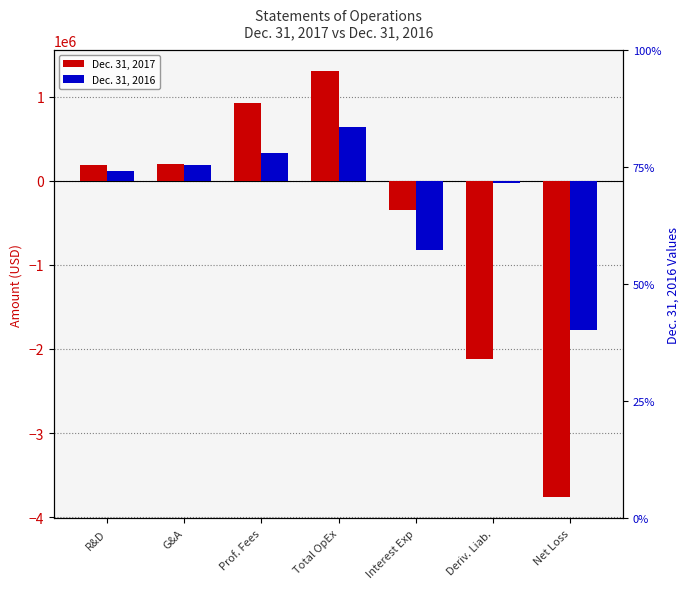

Are the bars horizontal?

No